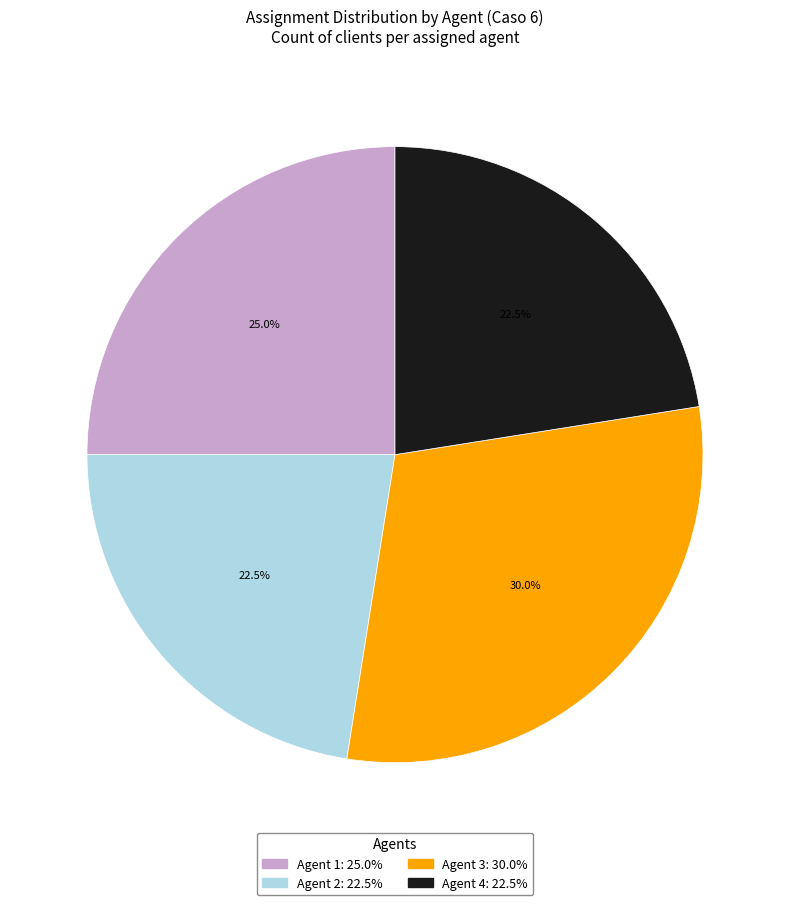

Count the number of slices in the pie.

4